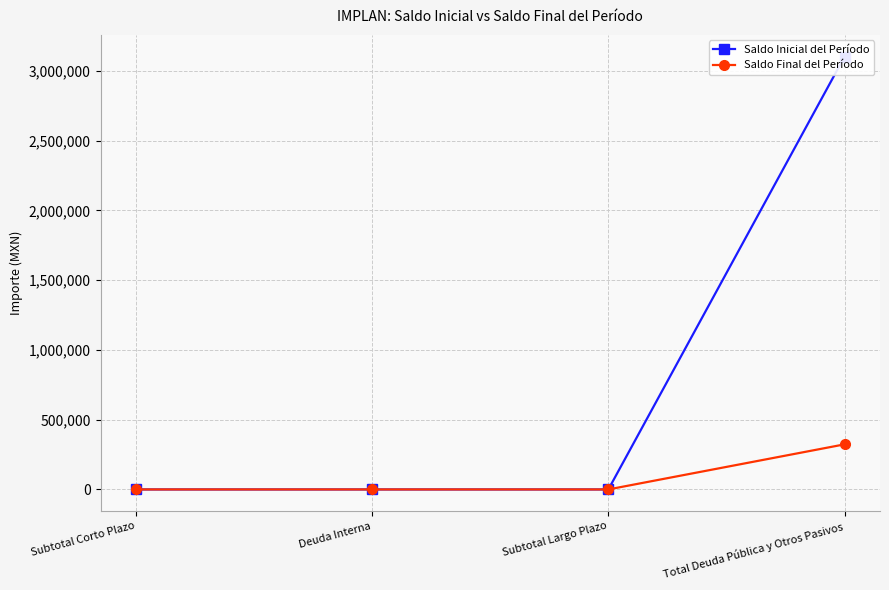

Reading left to right, transcribe all the data shown in this chart.

Saldo Inicial del Período: Subtotal Corto Plazo=0.0	Deuda Interna=0.0	Subtotal Largo Plazo=0.0	Total Deuda Pública y Otros Pasivos=3103688.3
Saldo Final del Período: Subtotal Corto Plazo=0.0	Deuda Interna=0.0	Subtotal Largo Plazo=0.0	Total Deuda Pública y Otros Pasivos=323223.2